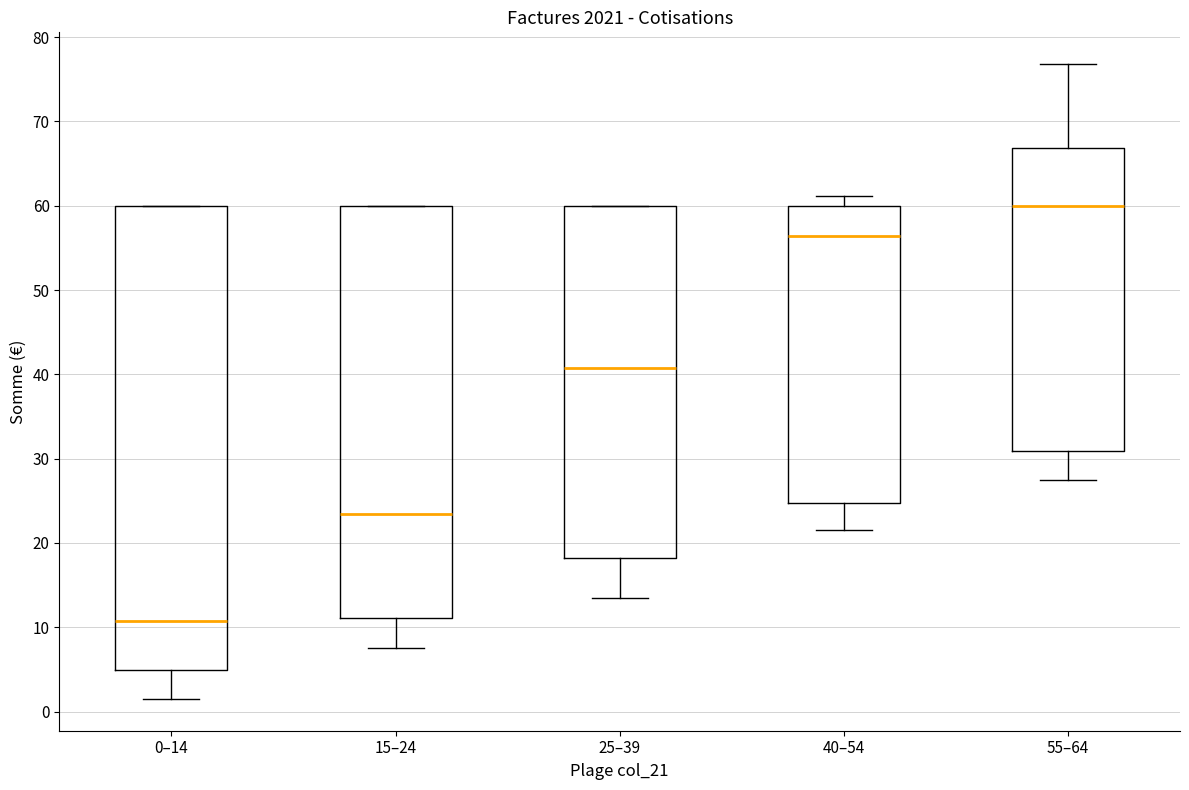

Comparing the boxes themselves (not the whiskers), which one is the tallest?

0–14